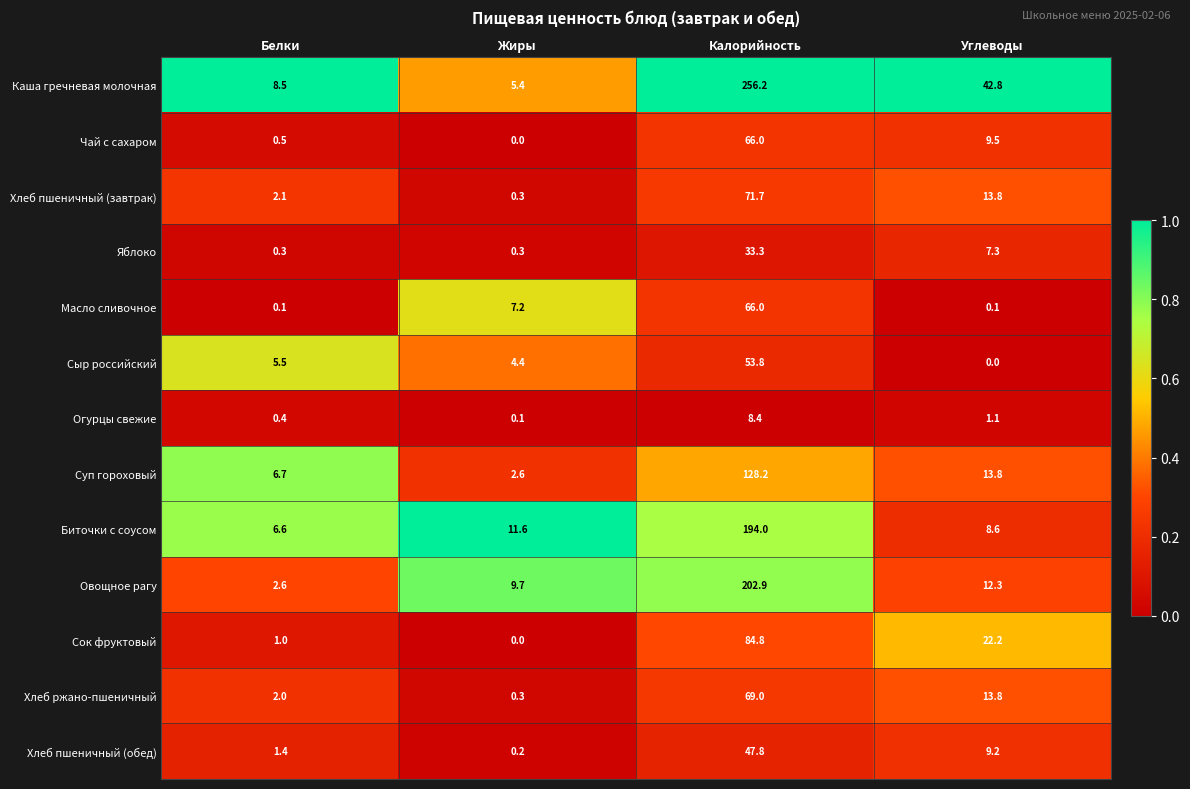

Read the Масло сливочное value at Калорийность.

66.0